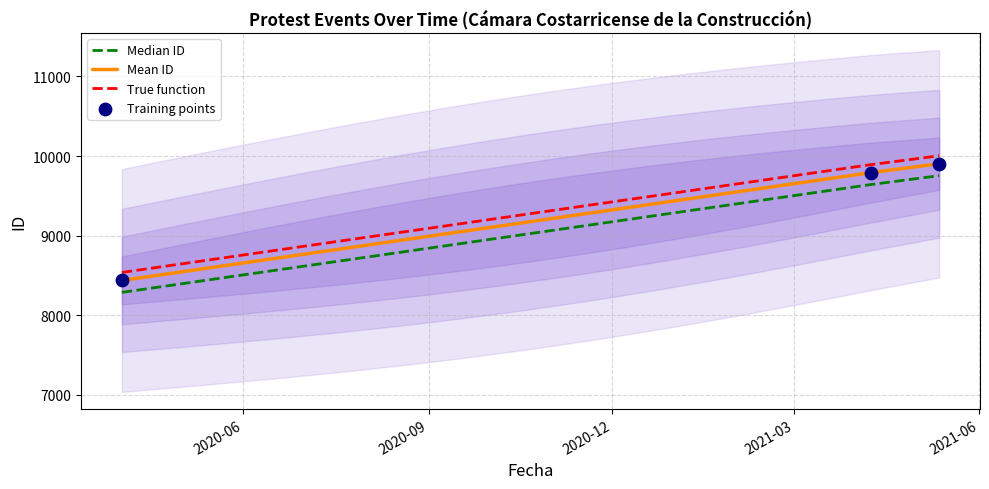

Which series has the largest total across all categories?

True function